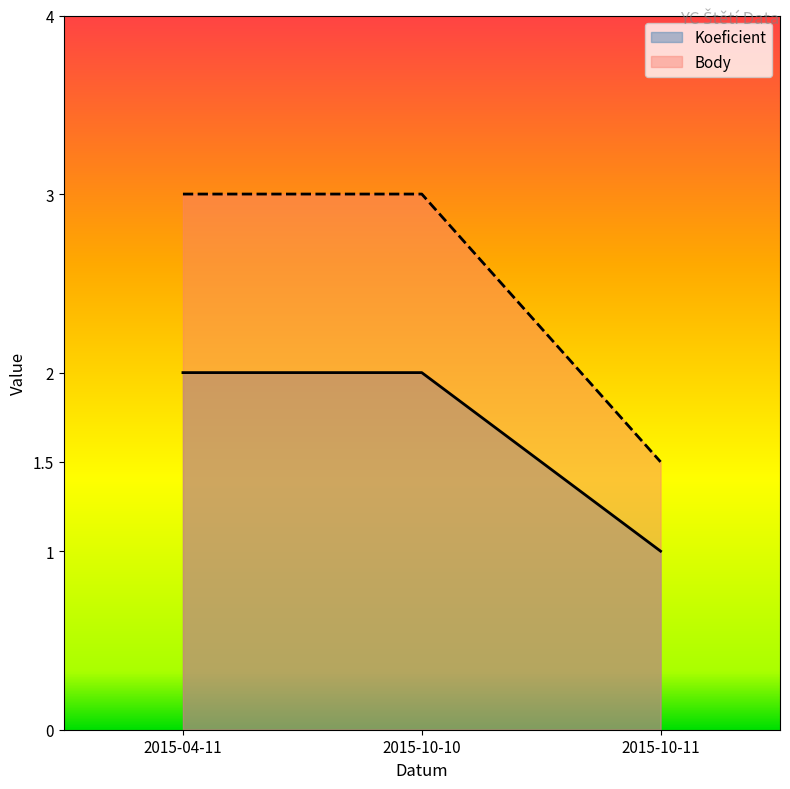

What is the label of the 2nd point from the left?

2015-10-10